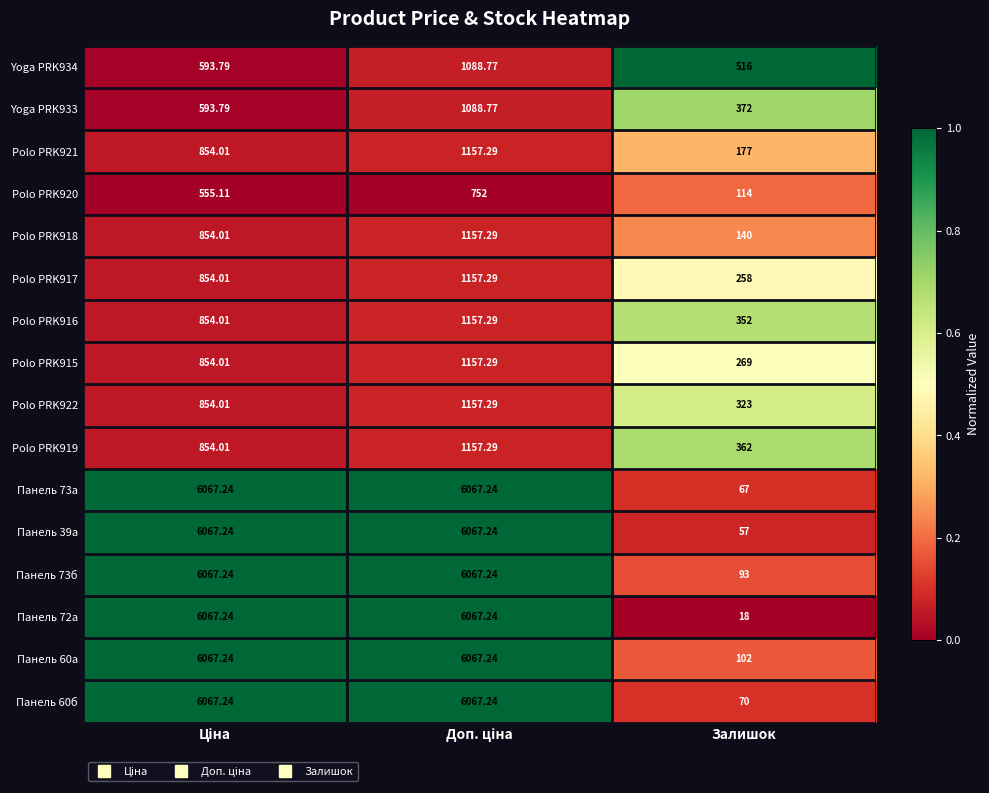

At which label is Панель 39а closest to 3062?

Залишок